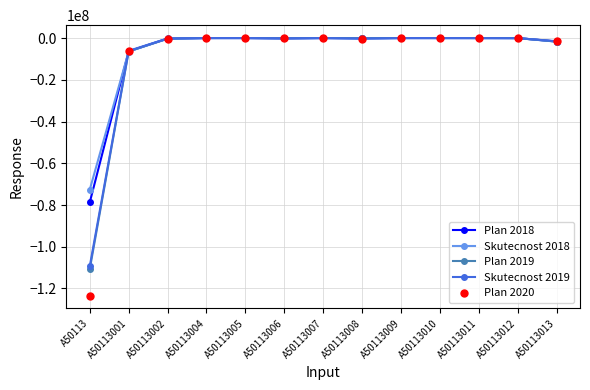

Count the number of data series in this chart.

5